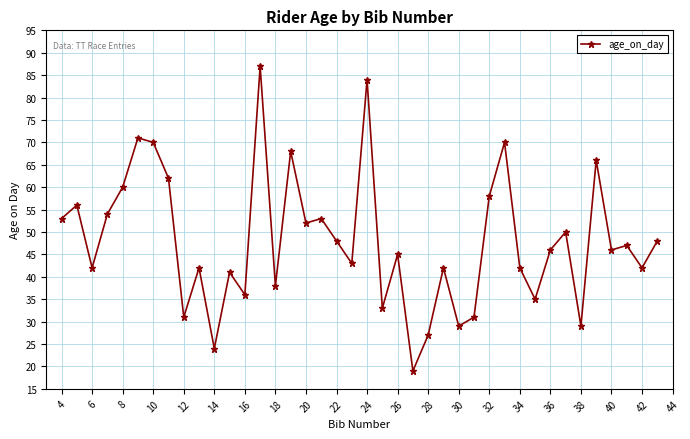

What is the smallest value displayed?

19